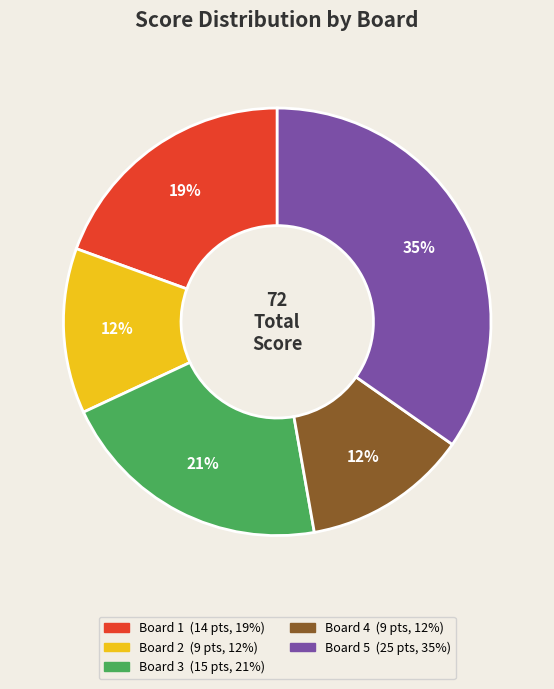

Do Board 4 and Board 2 together represent more than half of the pie?

No